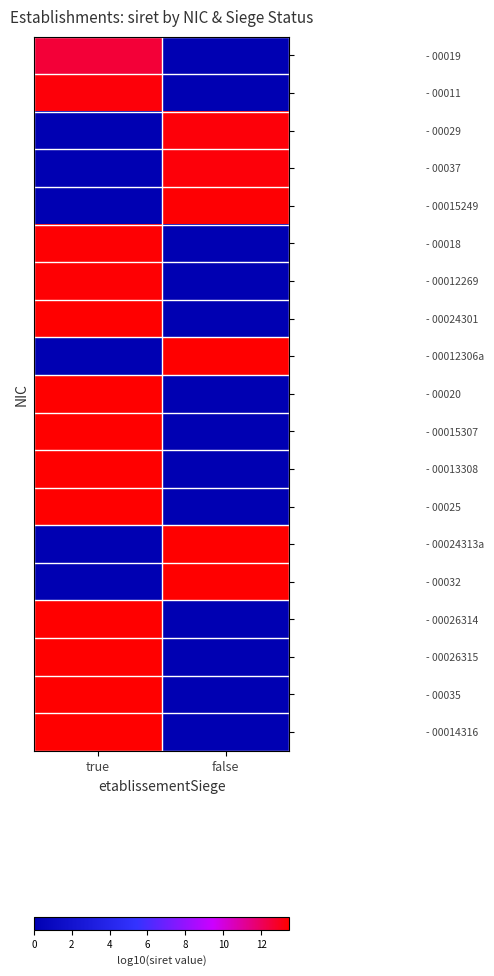

What is the greatest value displayed?

13.5